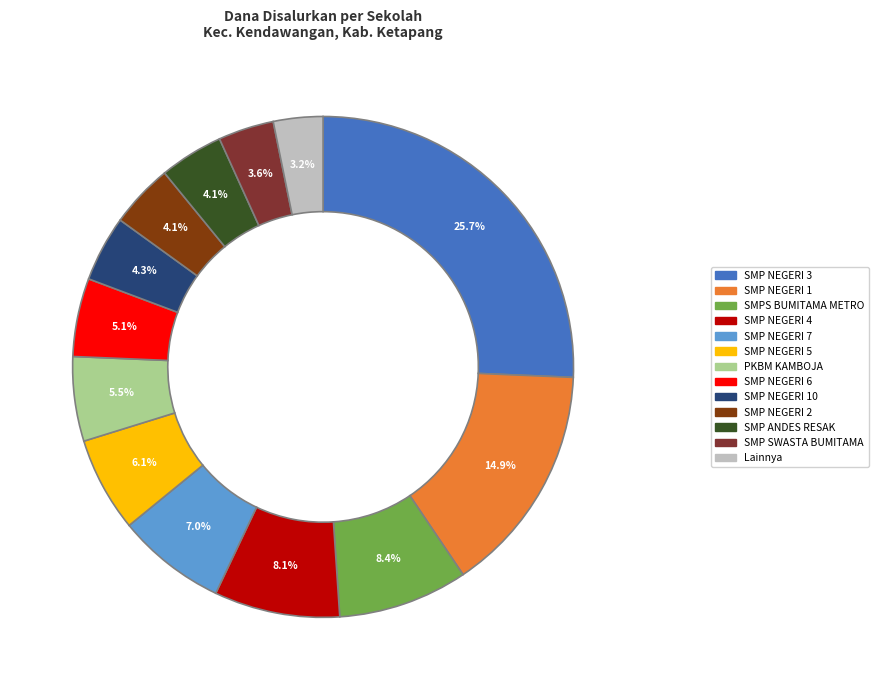

Does any single category account for the majority?

No